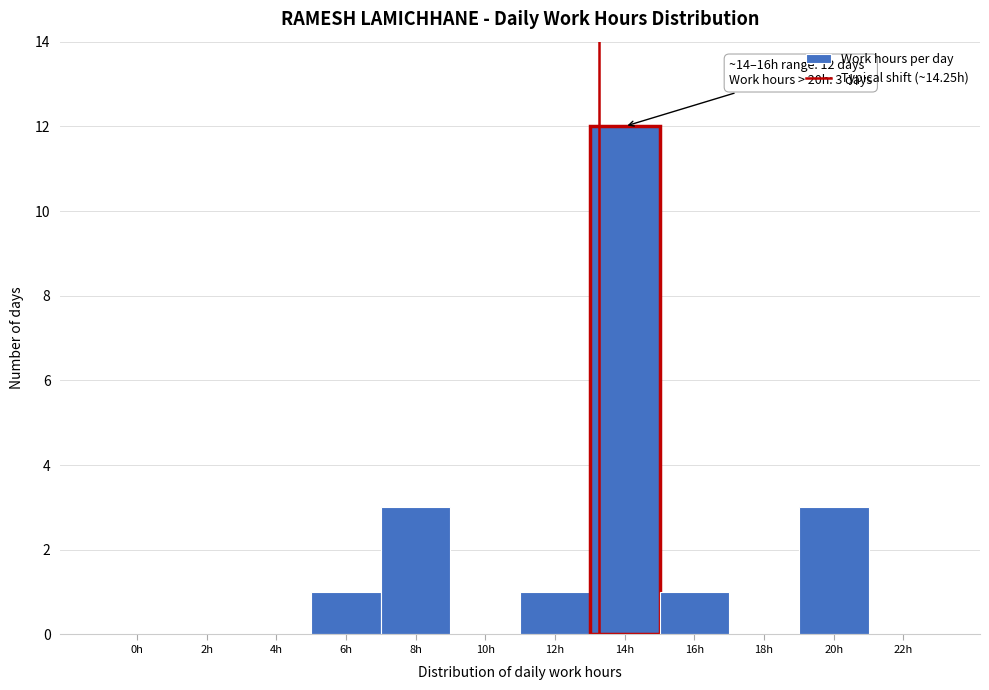

Reading left to right, transcribe all the data shown in this chart.

0h=0	2h=0	4h=0	6h=1	8h=3	10h=0	12h=1	14h=12	16h=1	18h=0	20h=3	22h=0